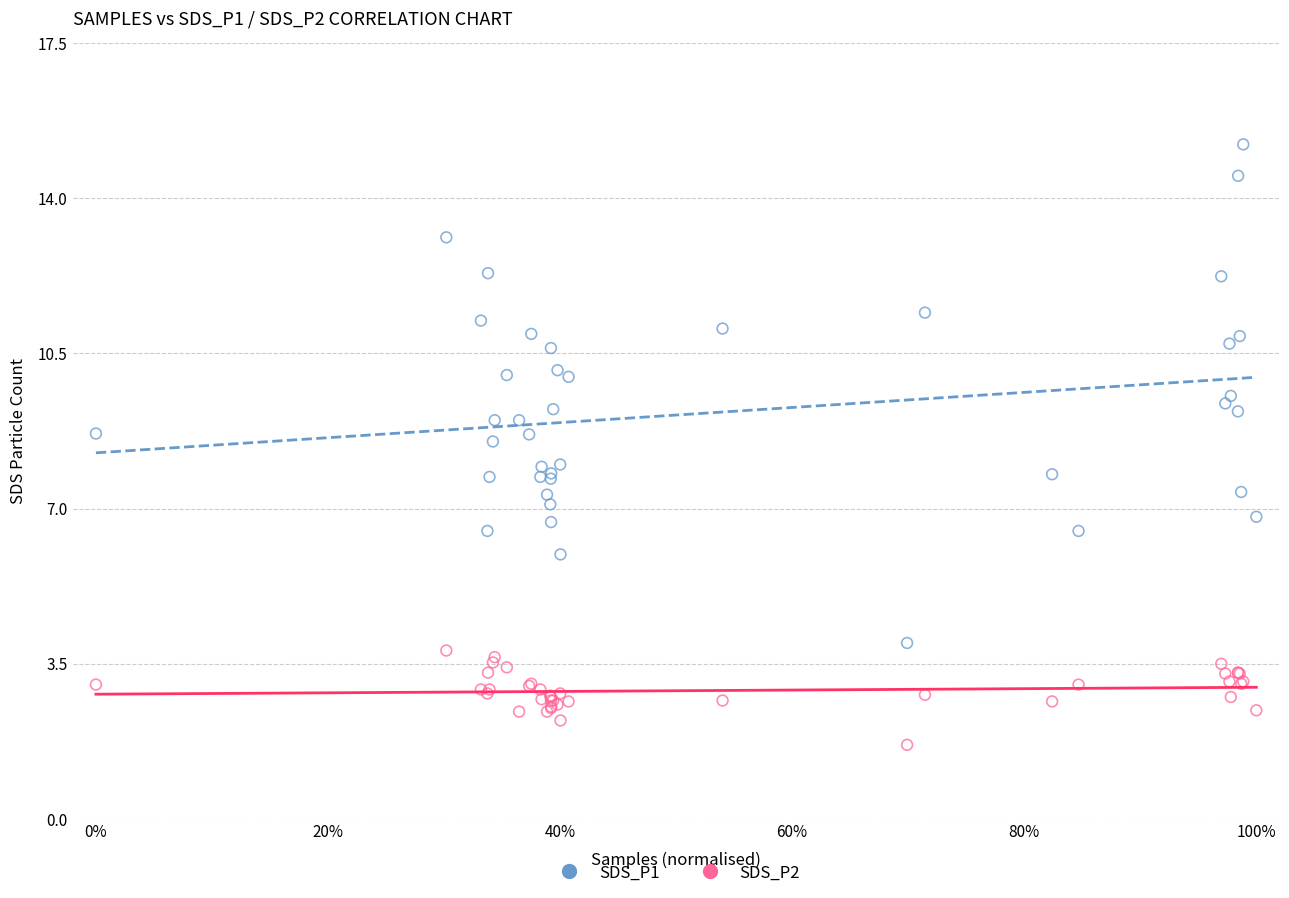

Which series reaches the maximum Y coordinate?

SDS_P1